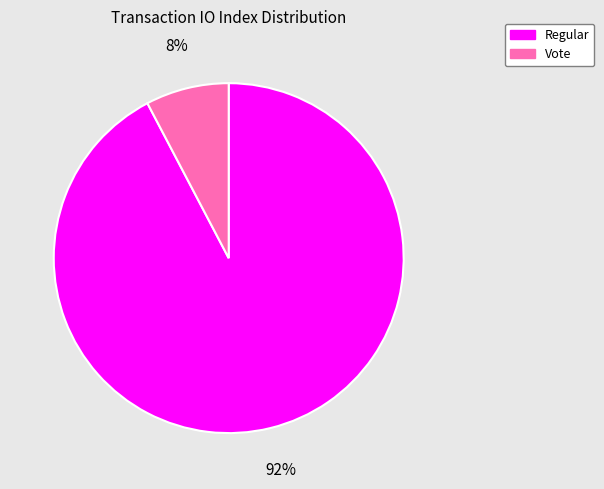

Between Vote and Regular, which is larger?

Regular